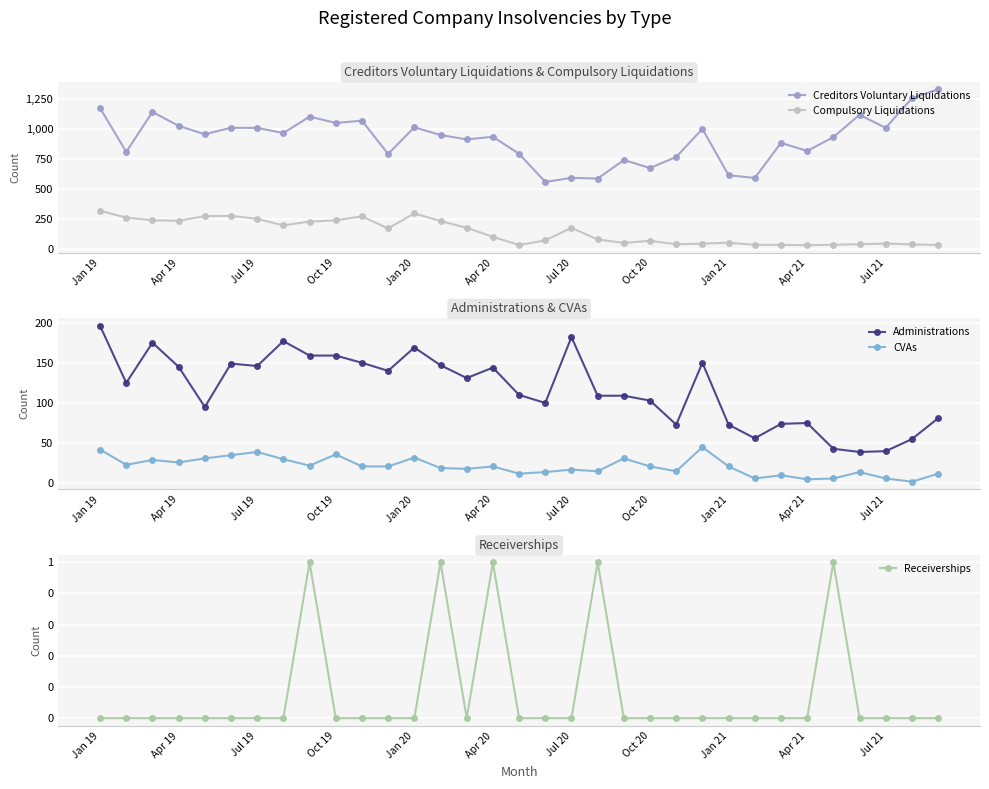

True or false: Compulsory Liquidations and Creditors Voluntary Liquidations intersect in this chart.

False